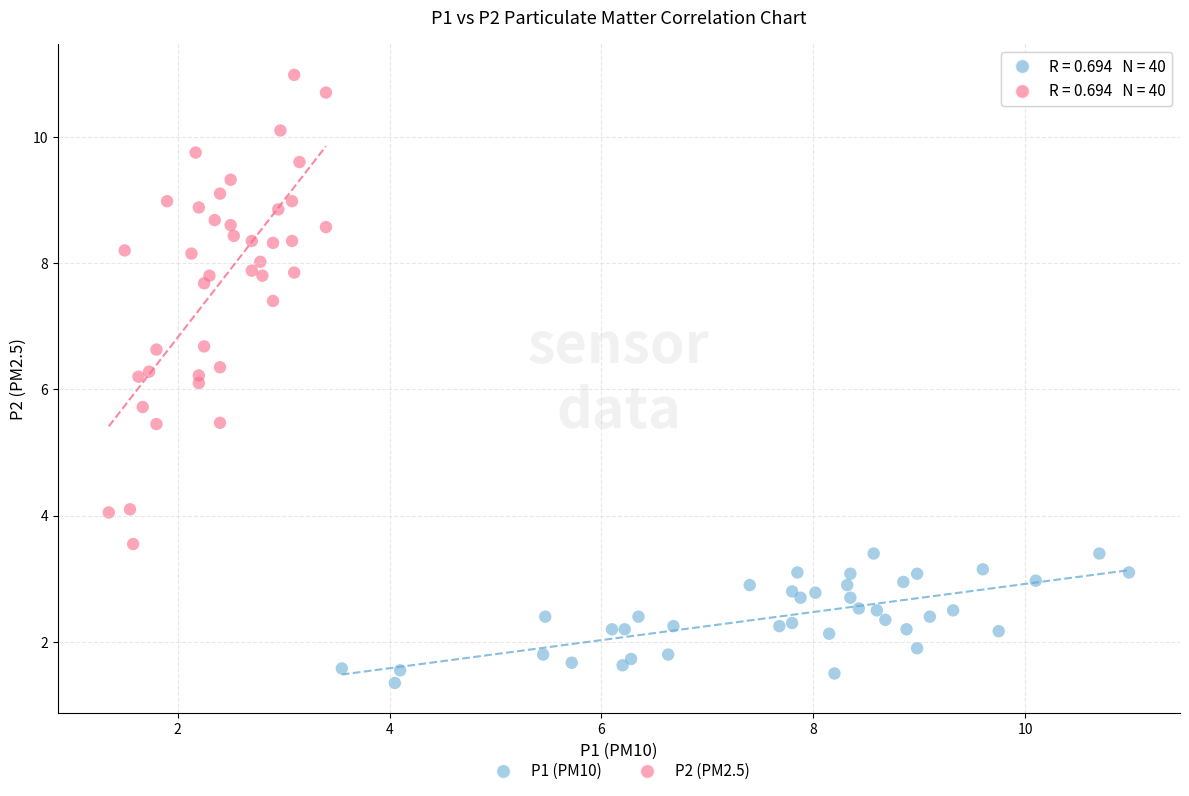

Which series has the largest Y range (max minus min)?

P2 (PM2.5)